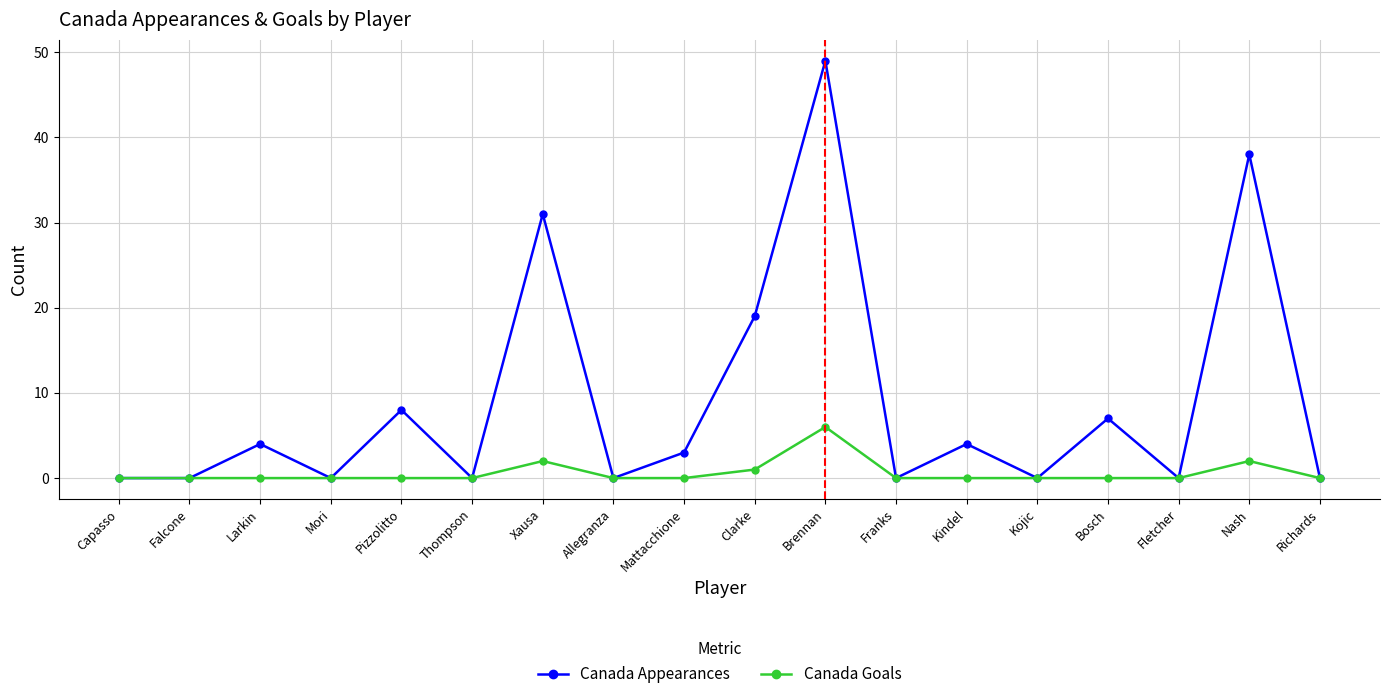

The Canada Appearances series shows 4 at Kindel. True or false?

True